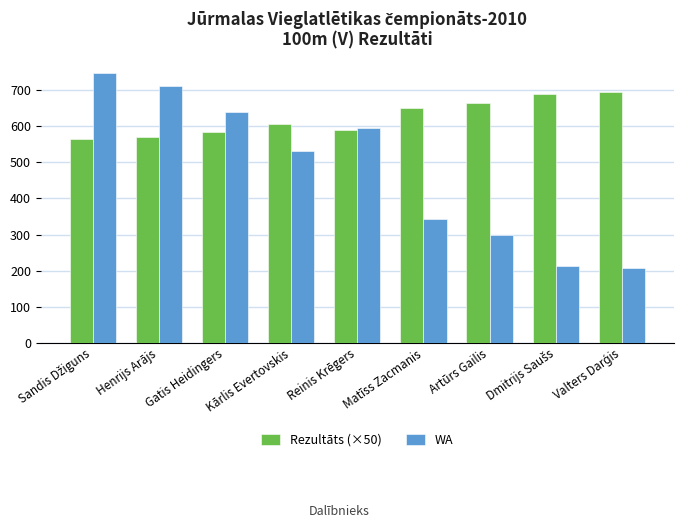

What is the total value across all series at Artūrs Gailis?

964